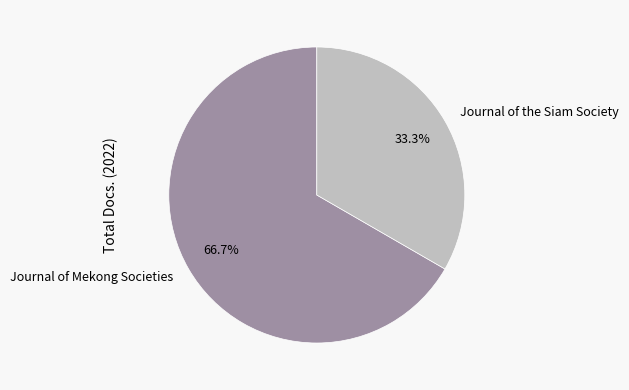

Is Journal of the Siam Society the majority of the pie?

No